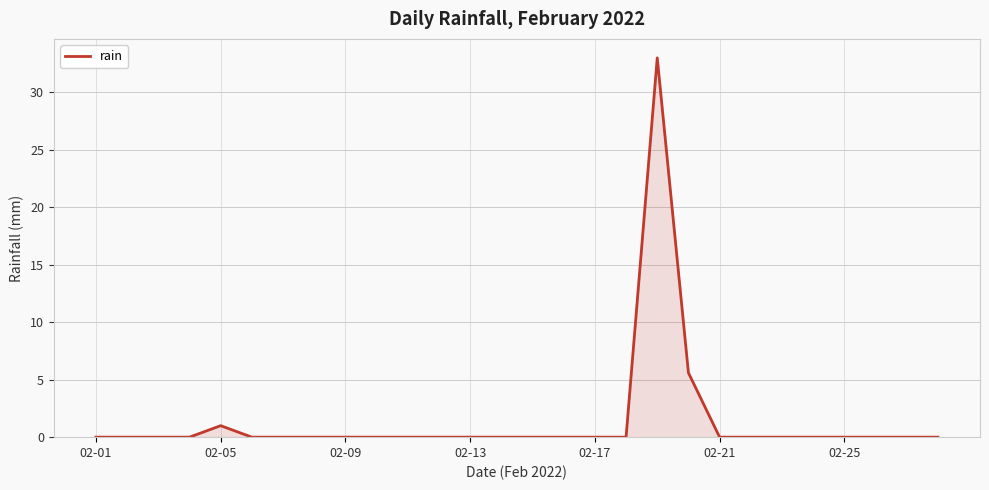

What is the maximum value shown in the chart?

33.0